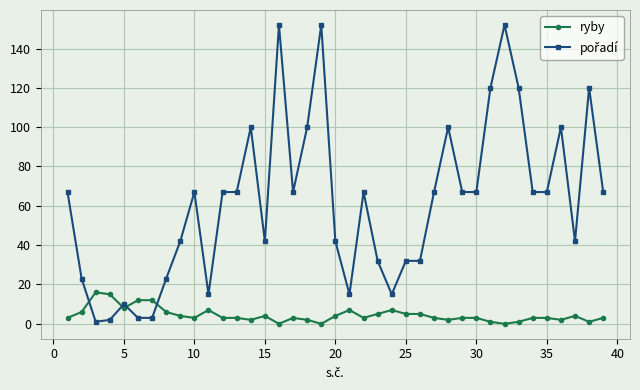

What is the difference between the second highest and minimum values in the ryby series?

15